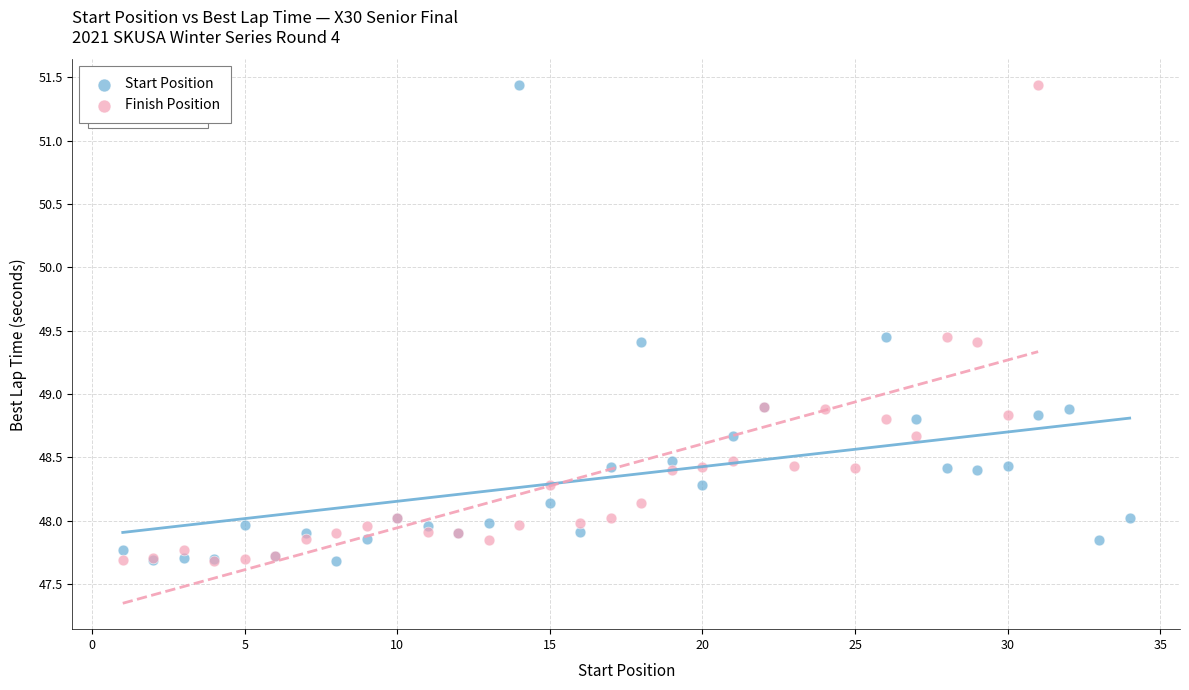

What are all the series names shown in the legend?

Start Position, Finish Position